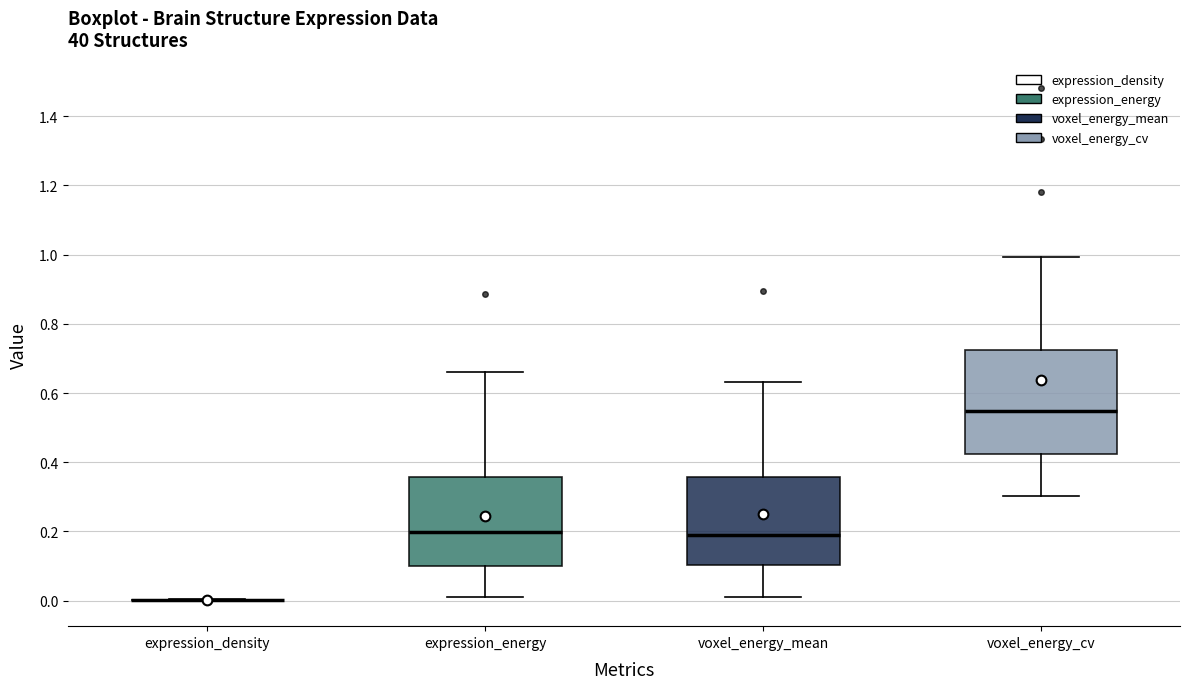

Which box is the tallest, from its lower edge to its upper edge?

voxel_energy_cv